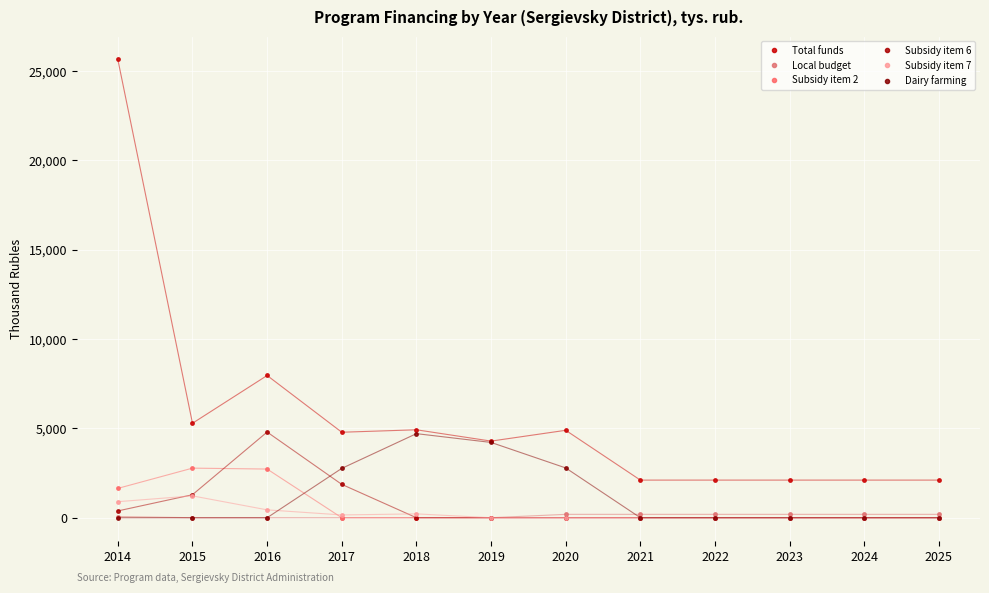

Between 2022 and 2024, which series saw the biggest shift?

Total funds